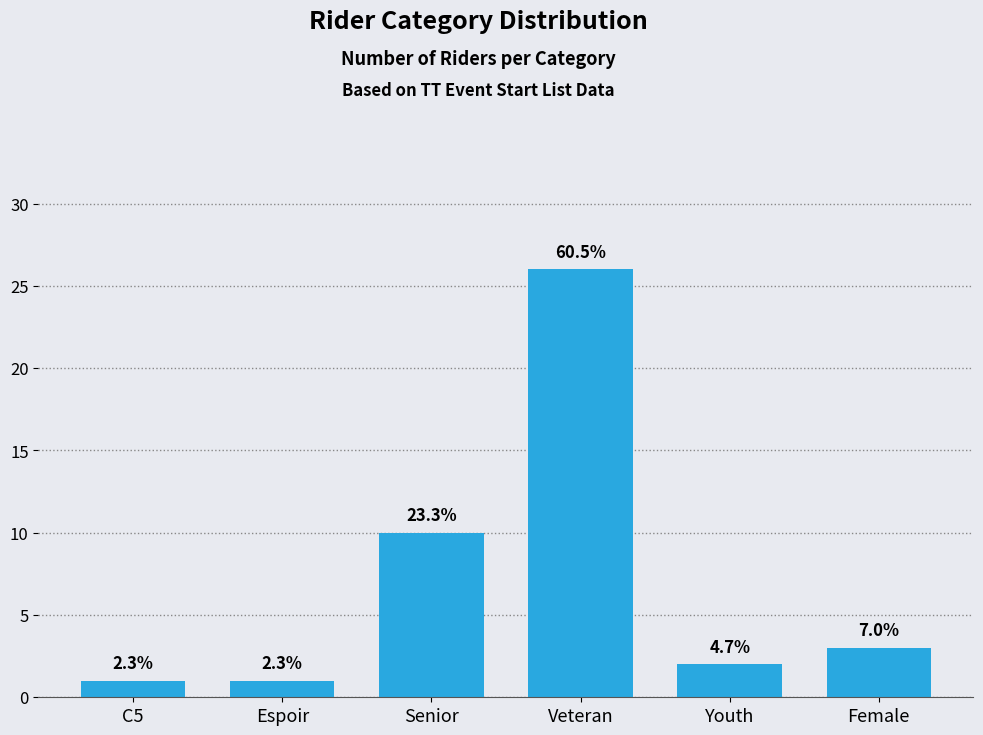

Which label corresponds to the smallest value in the chart?

C5